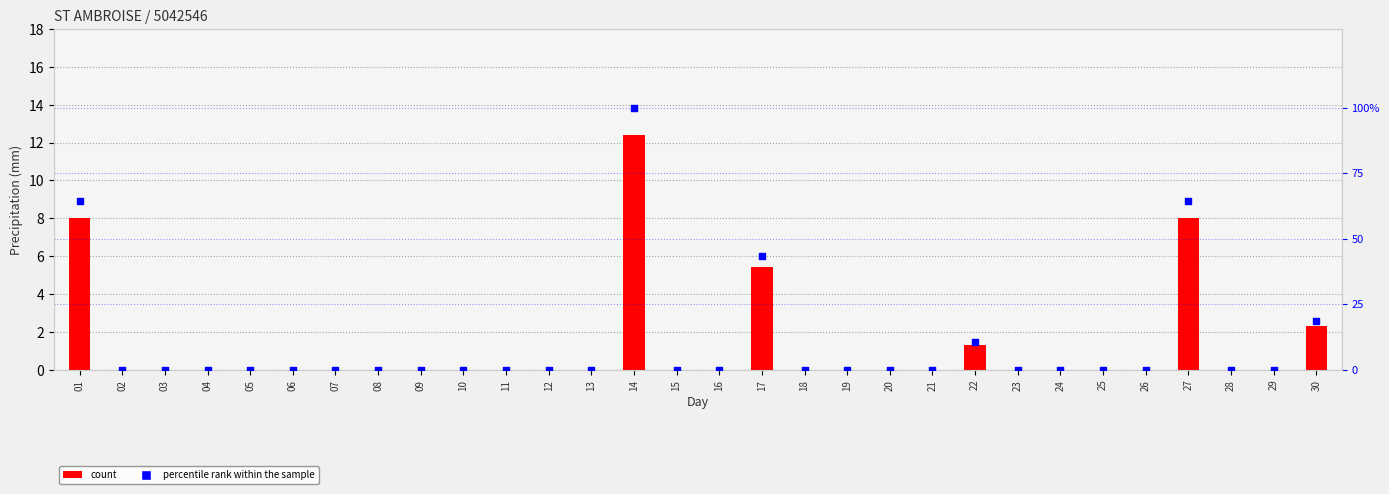

At how many categories does at least one series exceed 63?

3